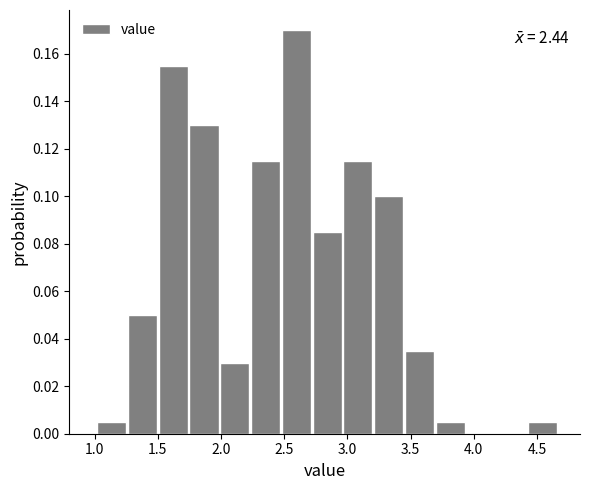

Which range on the x-axis has the tallest bar?

2.50 to 2.70